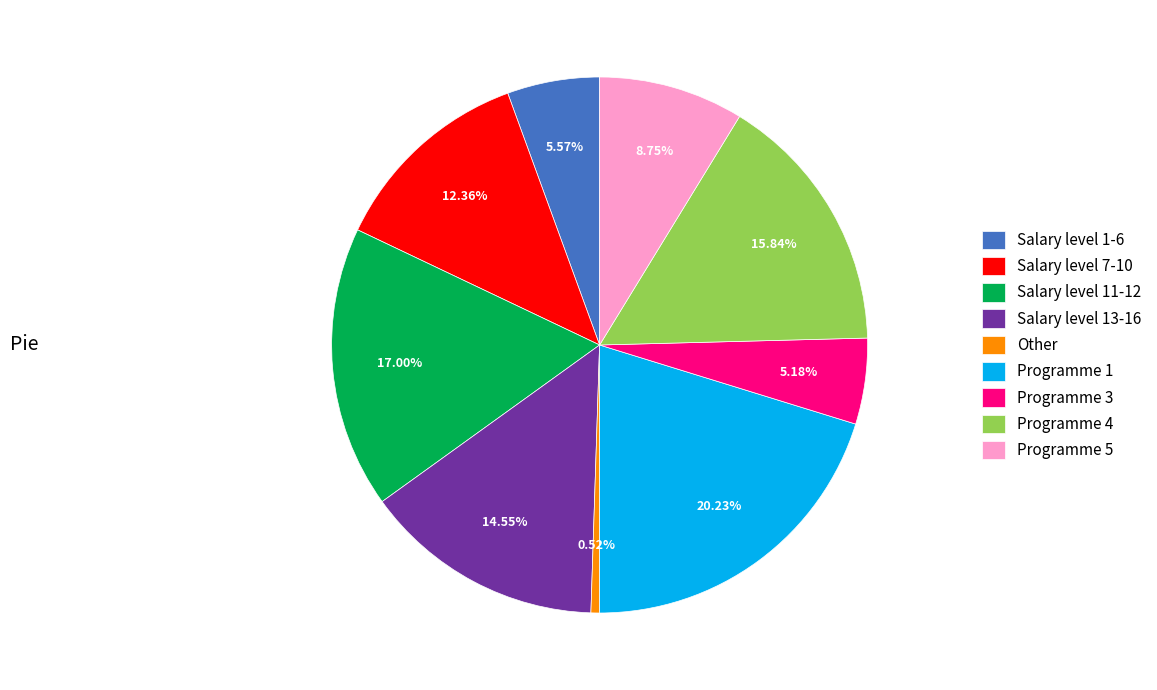

The Salary level 7-10 slice represents 1% of the pie. True or false?

False